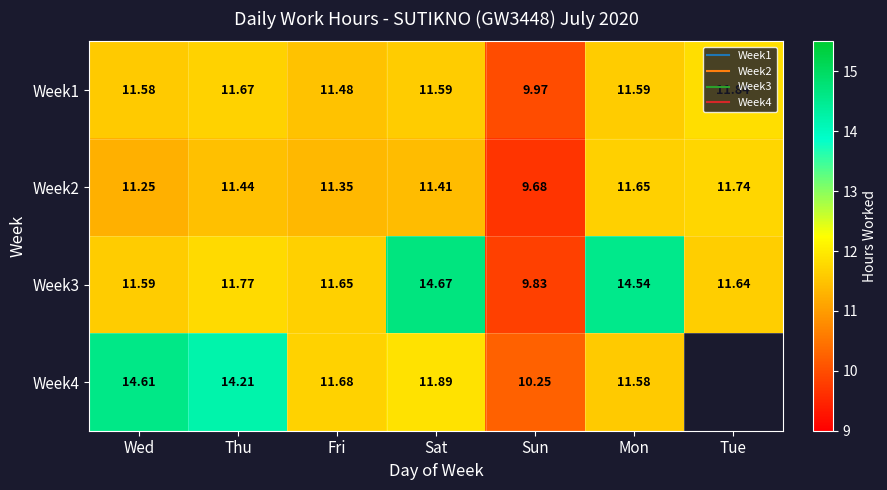

At Mon, list the series in order from smallest to largest.

Week4, Week1, Week2, Week3